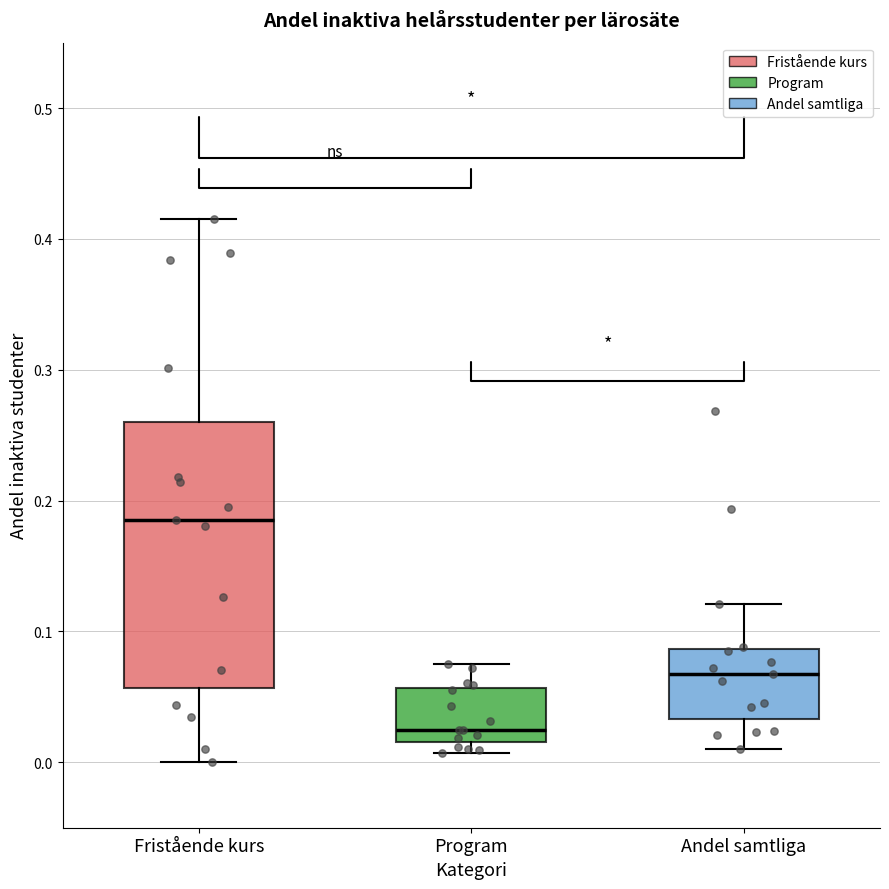

Which box has the highest median line?

Fristående kurs